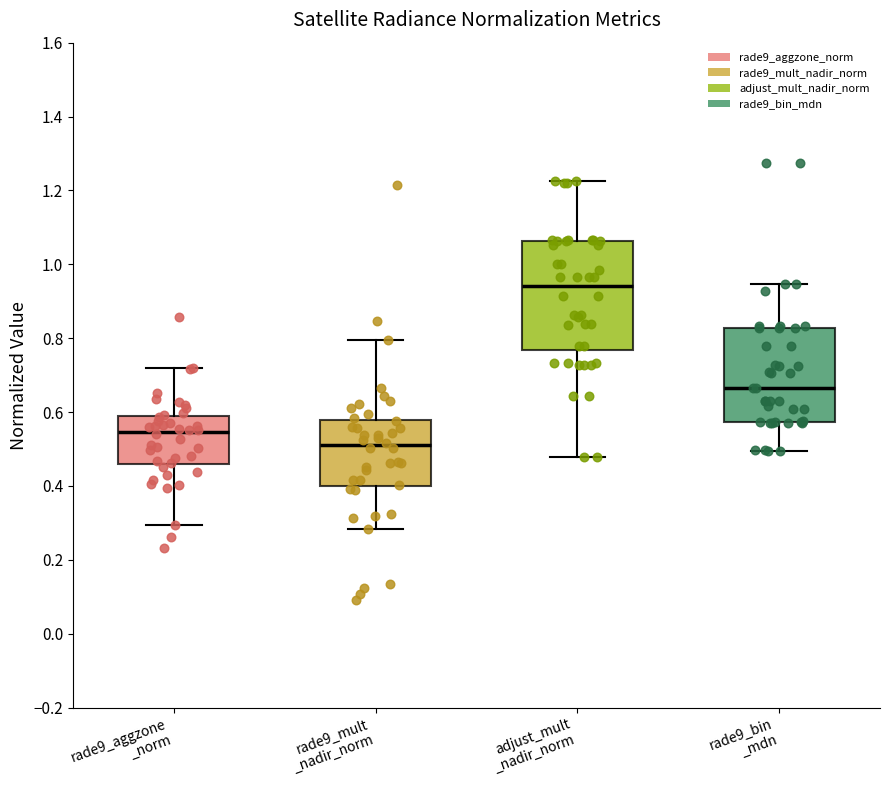

Where does the lower whisker of the box for rade9_mult _nadir_norm end on the y-axis? The values are not printed on the chart, so give them approximately, as read against the axis.

0.28